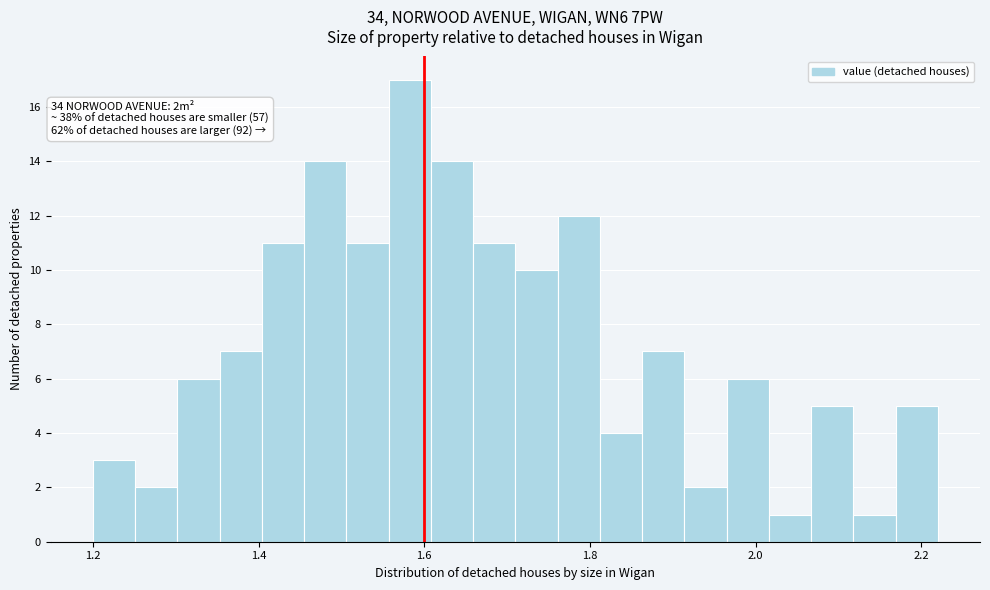

Around what value on the x-axis is the tallest bar? Give the approximate position of its centre, as read against the axis.

1.58